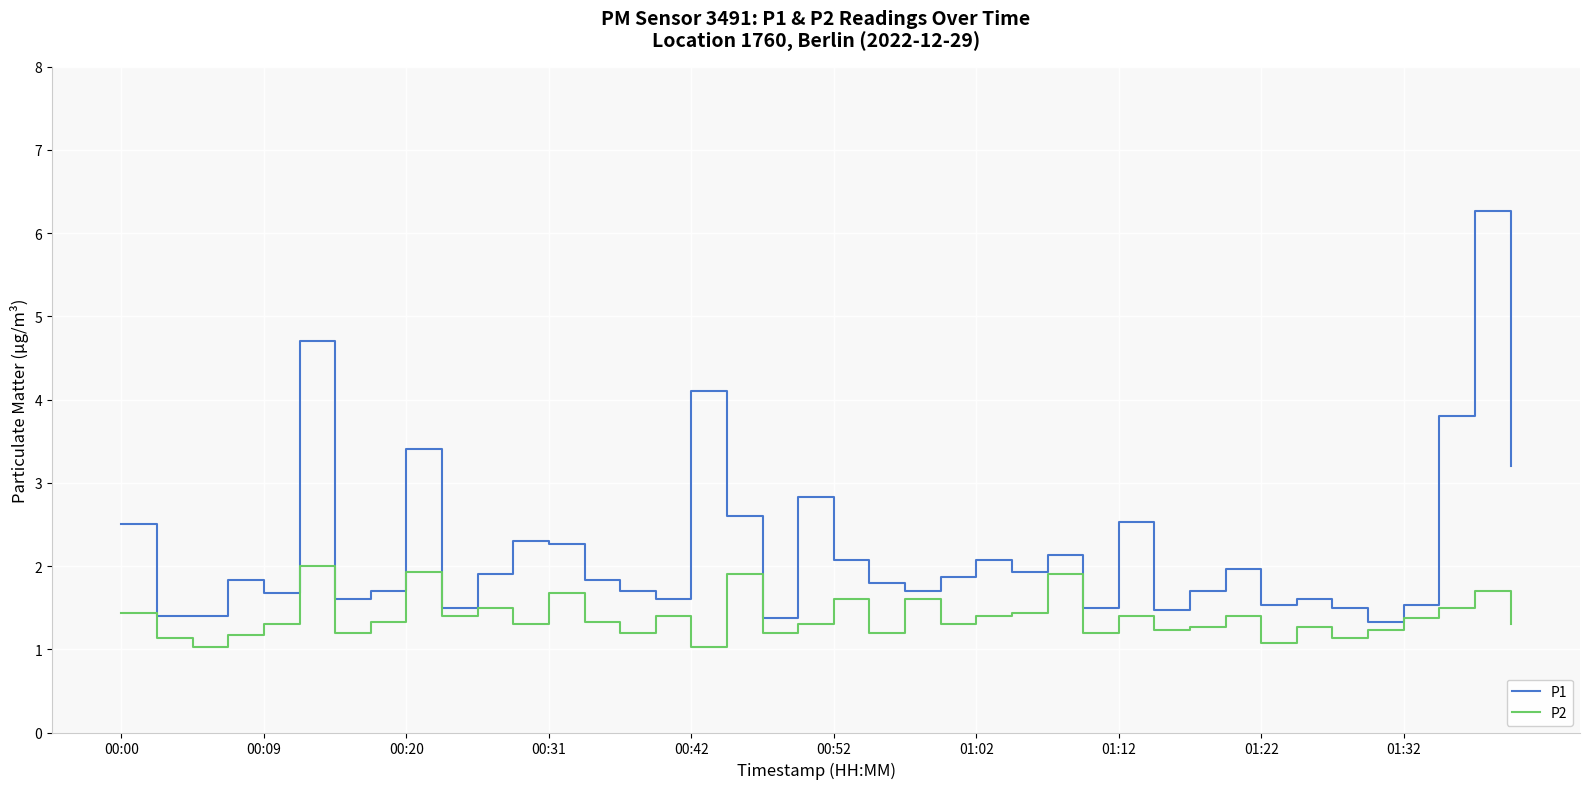

What is the maximum value shown in the chart?

6.3